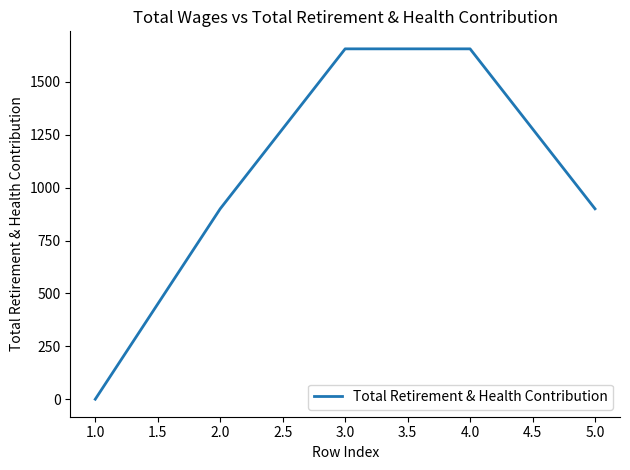

Count the values in the range 900 to 1656.

4